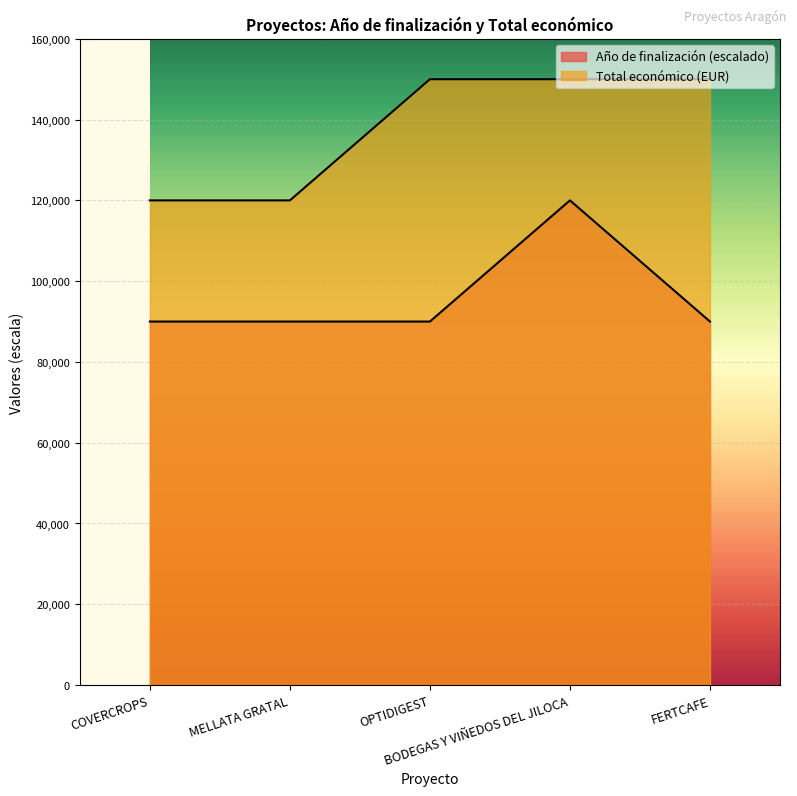

How many lines are shown in the chart?

2